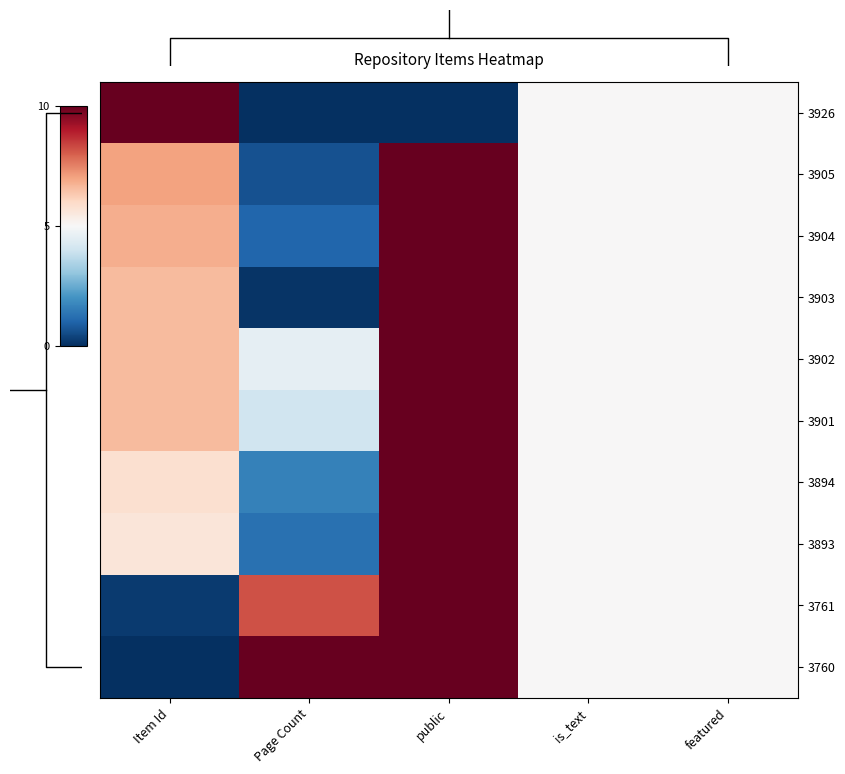

What is the sum of the 3904 values at Page Count and Item Id?

7.8